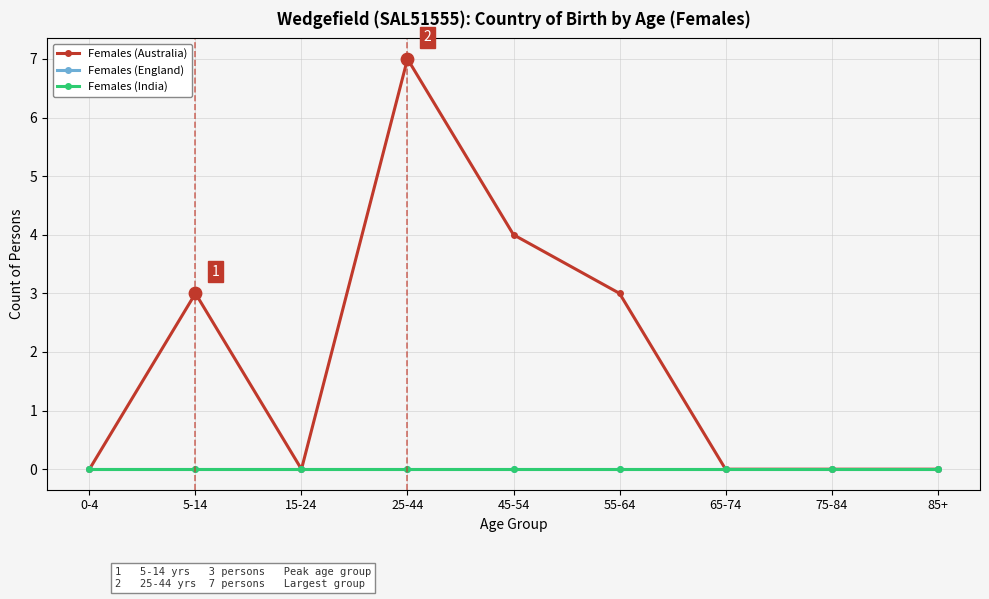

Is the value of Females (India) at 5-14 greater than the value of Females (England) at 15-24?

No